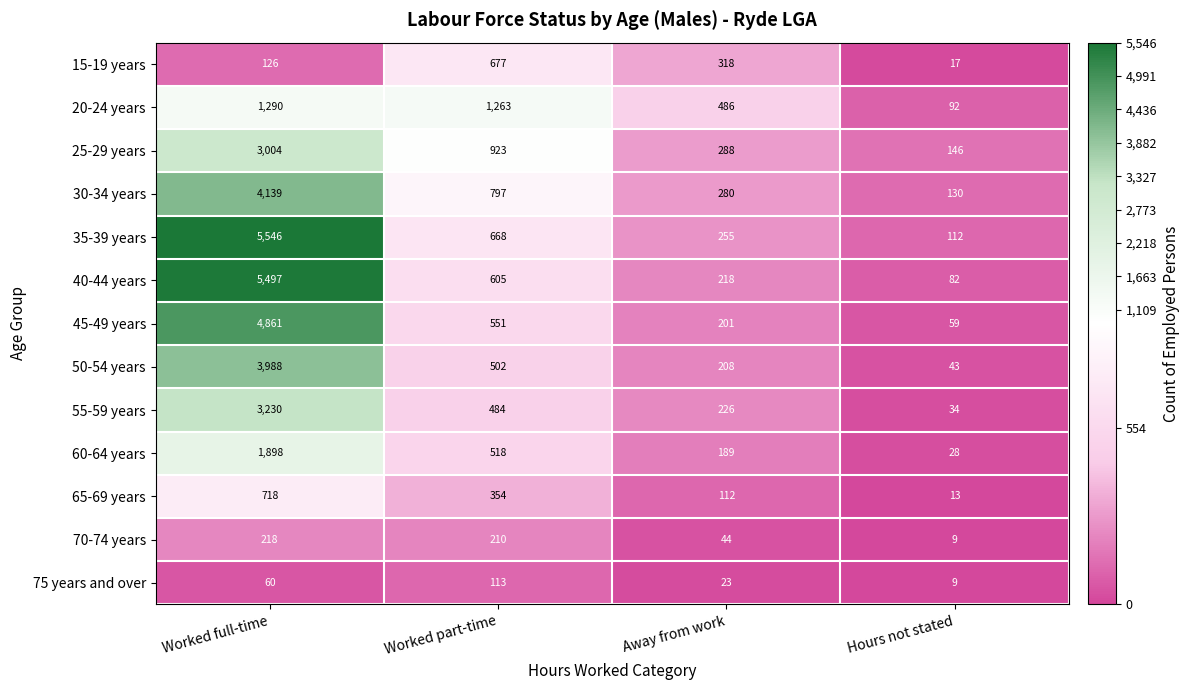

What is the difference between the maximum and minimum values in the 35-39 years series?

5434